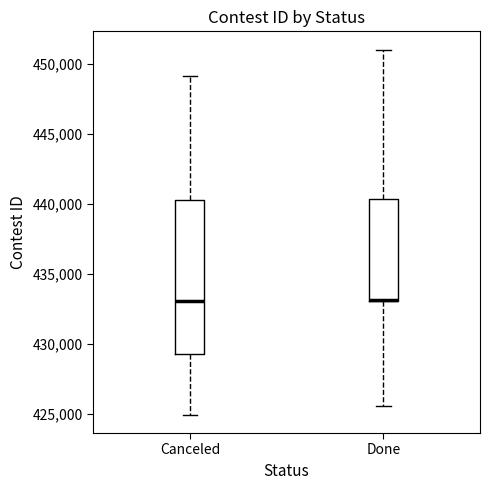

Reading left to right, read every box against the y-axis: the position of its median line, the range the box covers, and the ends of its whiskers. The values are not printed on the chart, so give them approximately, as read against the axis.

Canceled: median 433000, box 429500 to 440500, whiskers 425000 to 449000
Done: median 433000 (drawn on the box's lower edge), box 433000 to 440500, whiskers 425500 to 451000